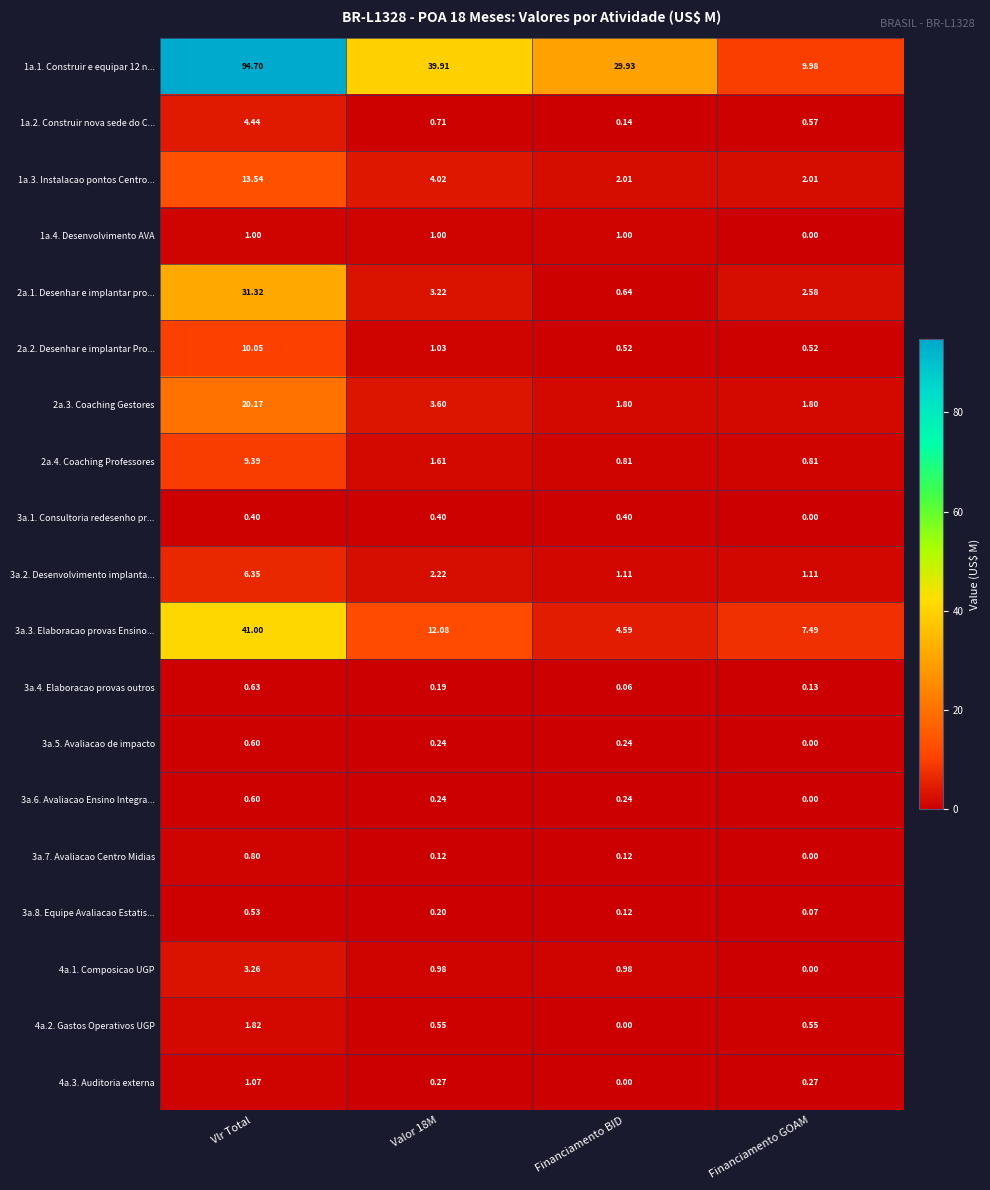

Where is 4a.2. Gastos Operativos UGP nearest to the value 0?

Financiamento BID